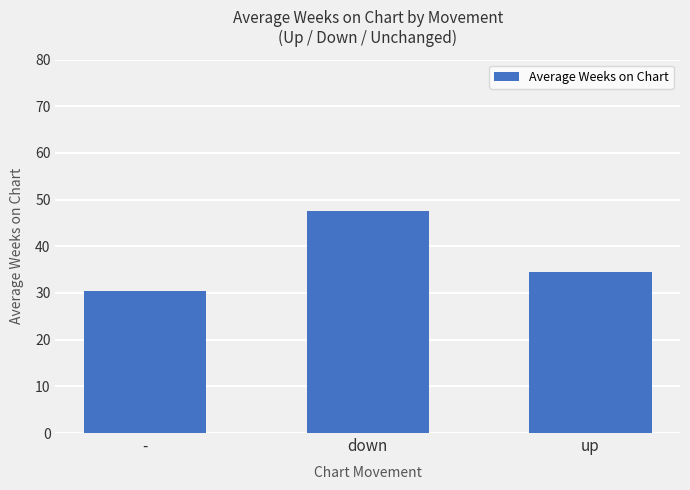

How many data points are less than 34?

1